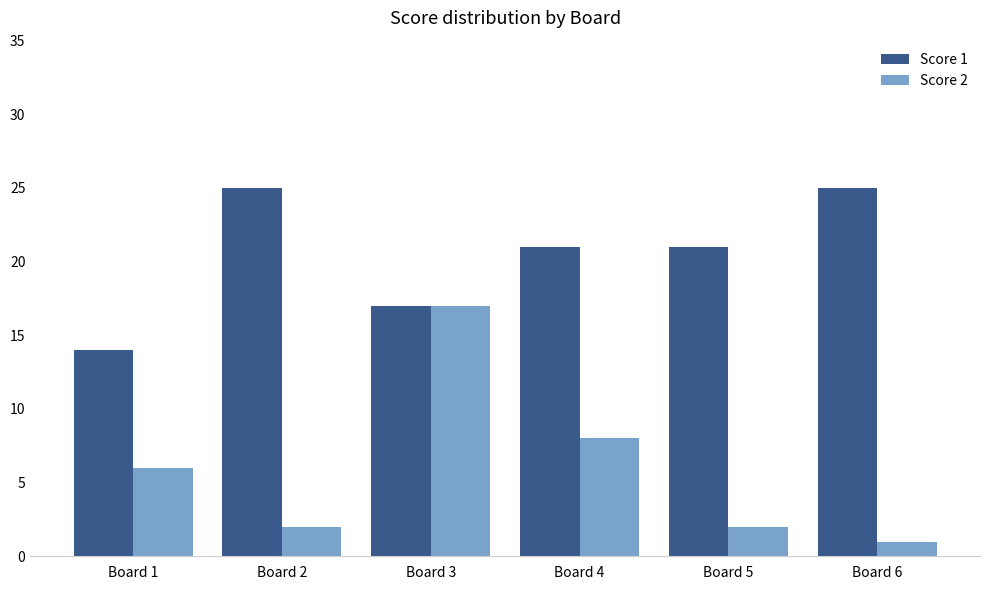

At how many categories does at least one series exceed 7?

6